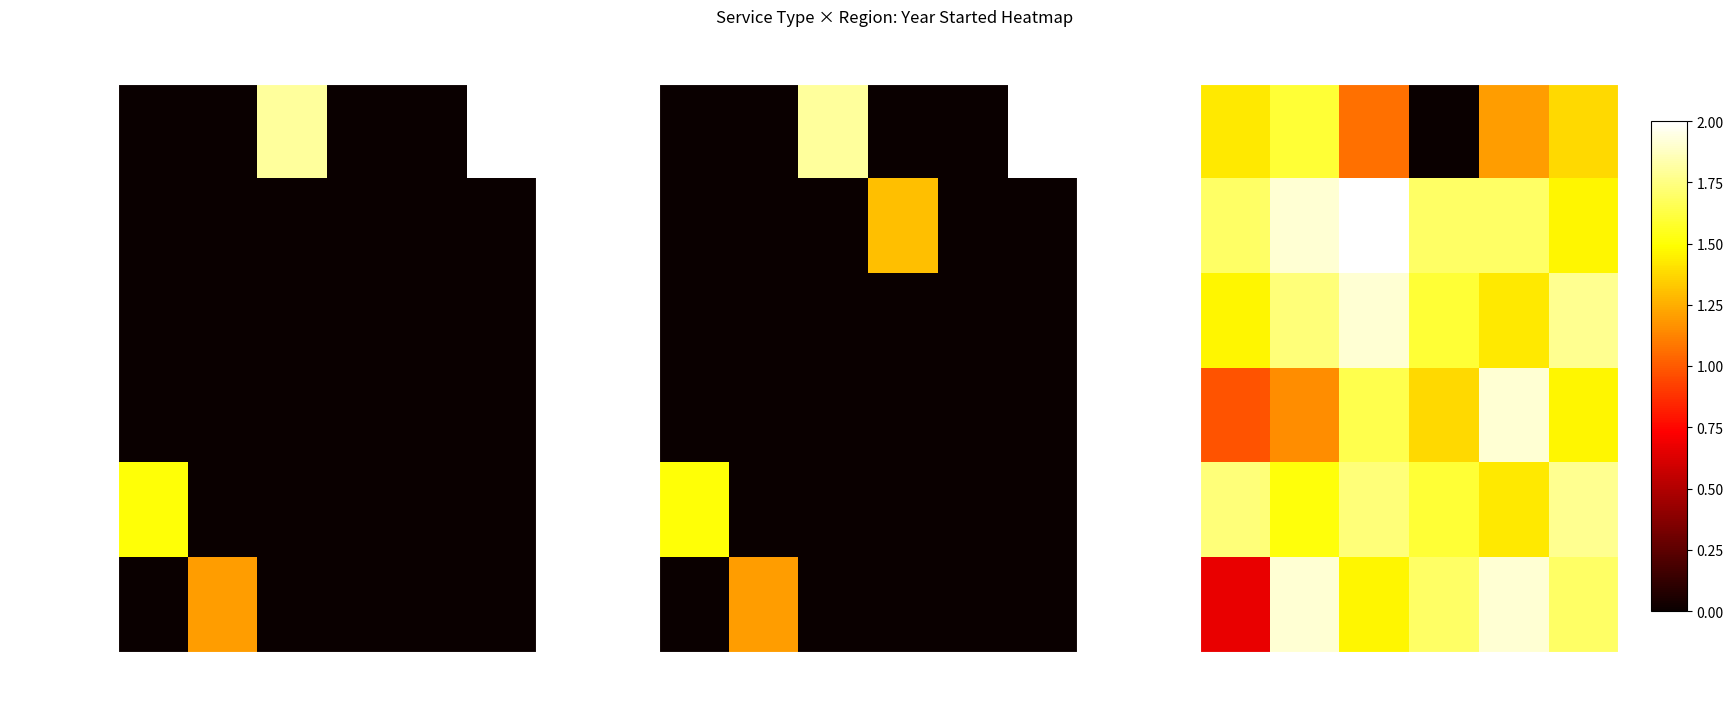

Is the value of Technology Platform at Midwest greater than the value of Academic Interventio at Midwest?

Yes